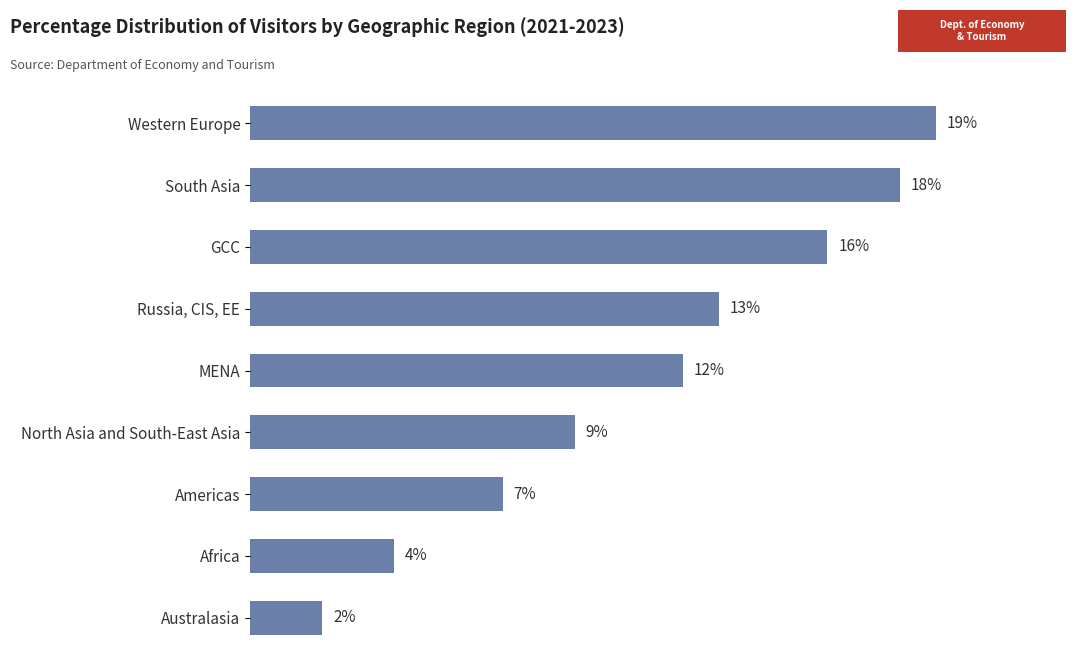

Between Australasia and Western Europe, which is larger?

Western Europe